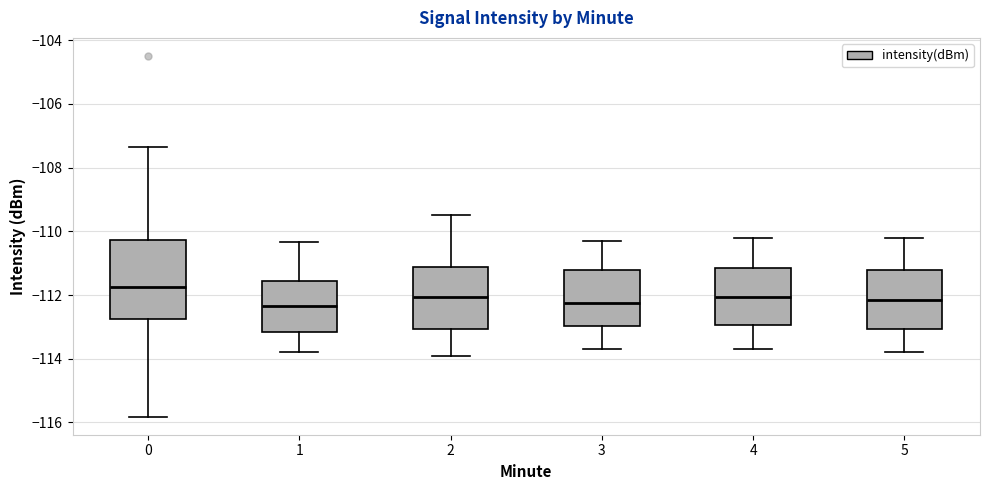

Where does the median line of the box at x = 2 sit on the y-axis? The values are not printed on the chart, so give them approximately, as read against the axis.

-112.0